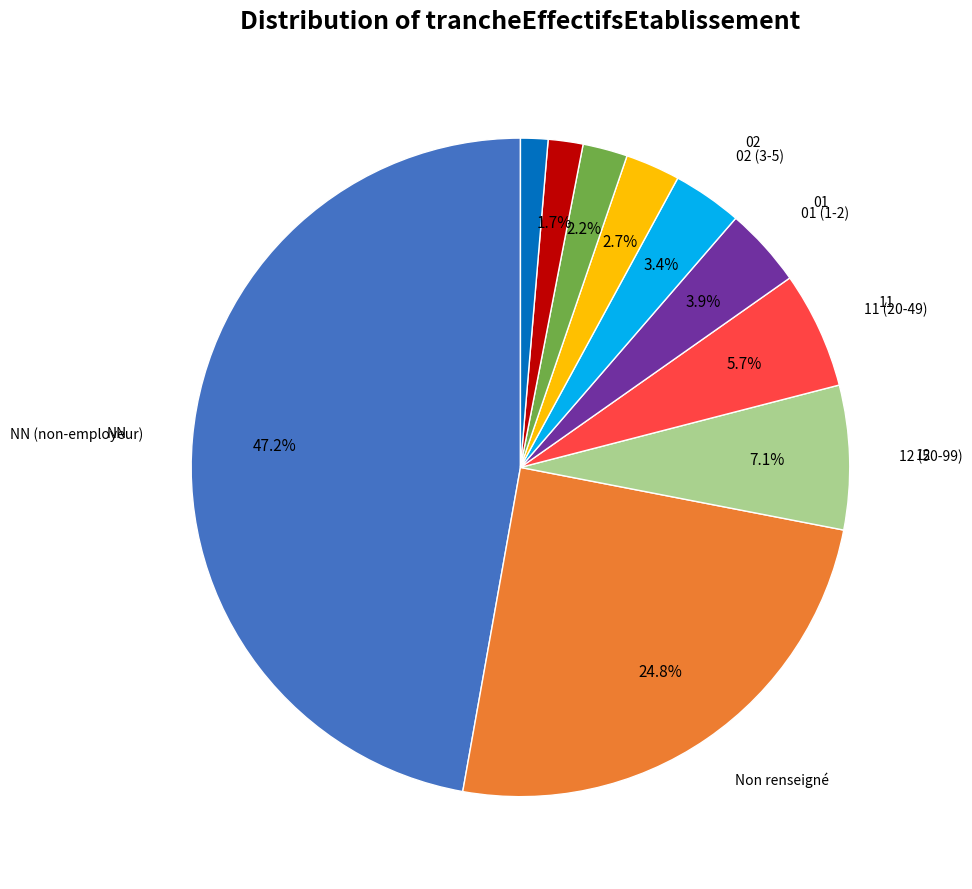

Is there any slice that represents more than half of the pie?

No